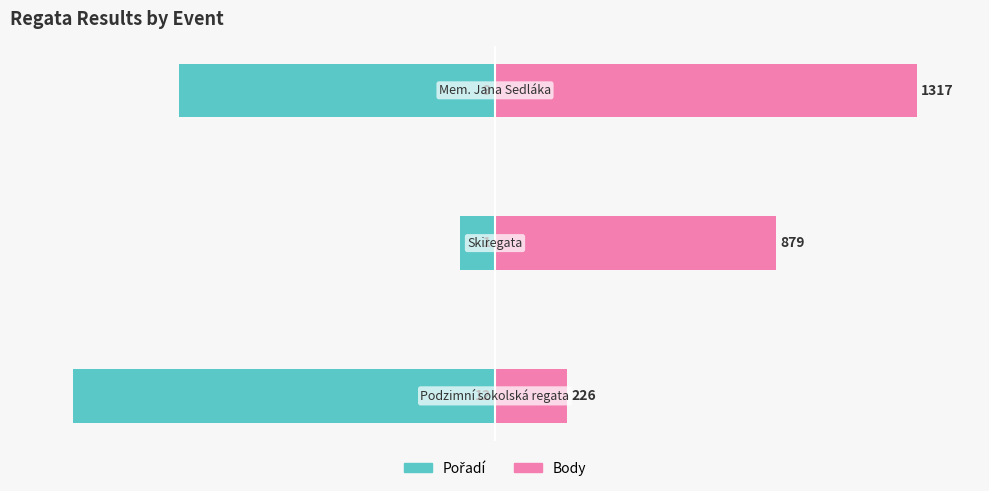

What is the value of the Pořadí bar at the 2nd from the left?

-8.3